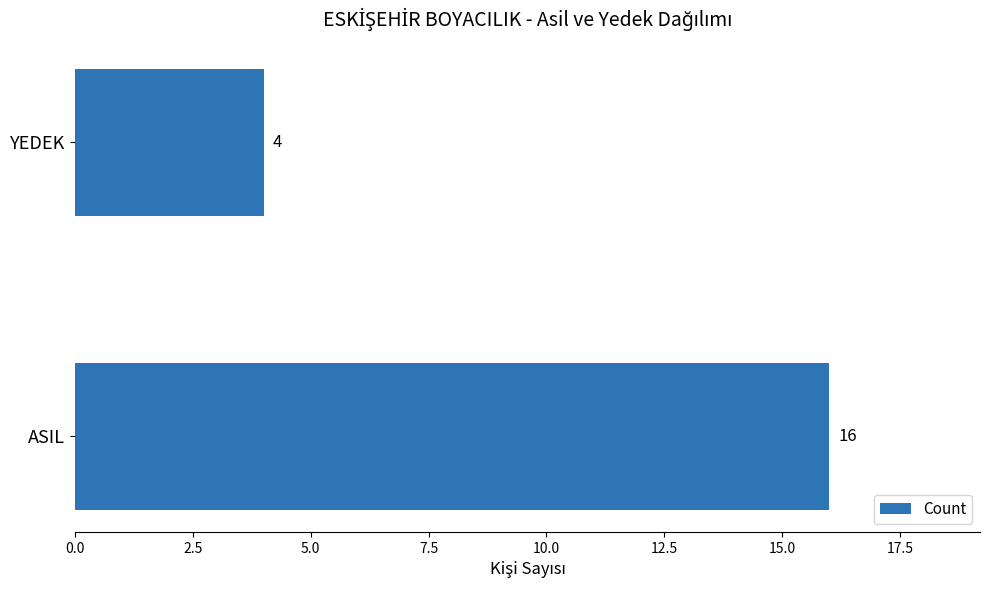

Rank the categories by value from lowest to highest.

YEDEK, ASIL